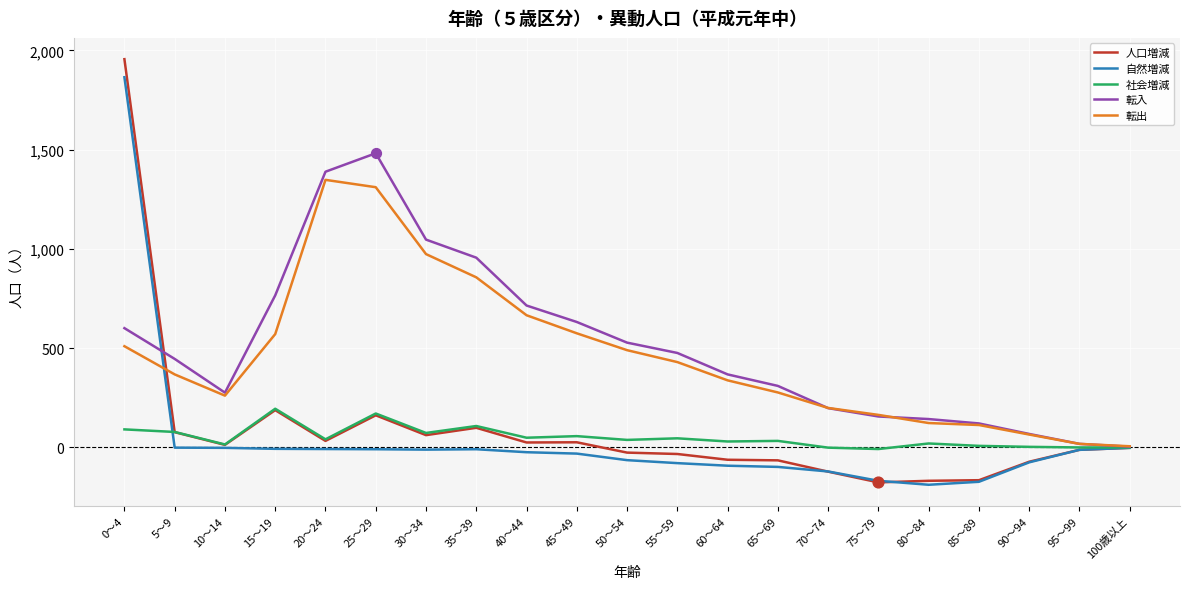

What are all the series names shown in the legend?

人口増減, 自然増減, 社会増減, 転入, 転出